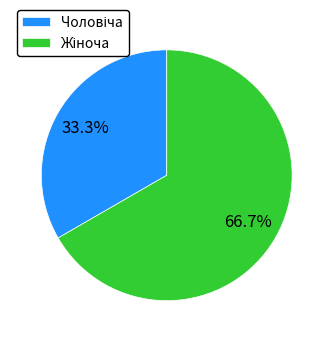

Does any single category account for the majority?

Yes